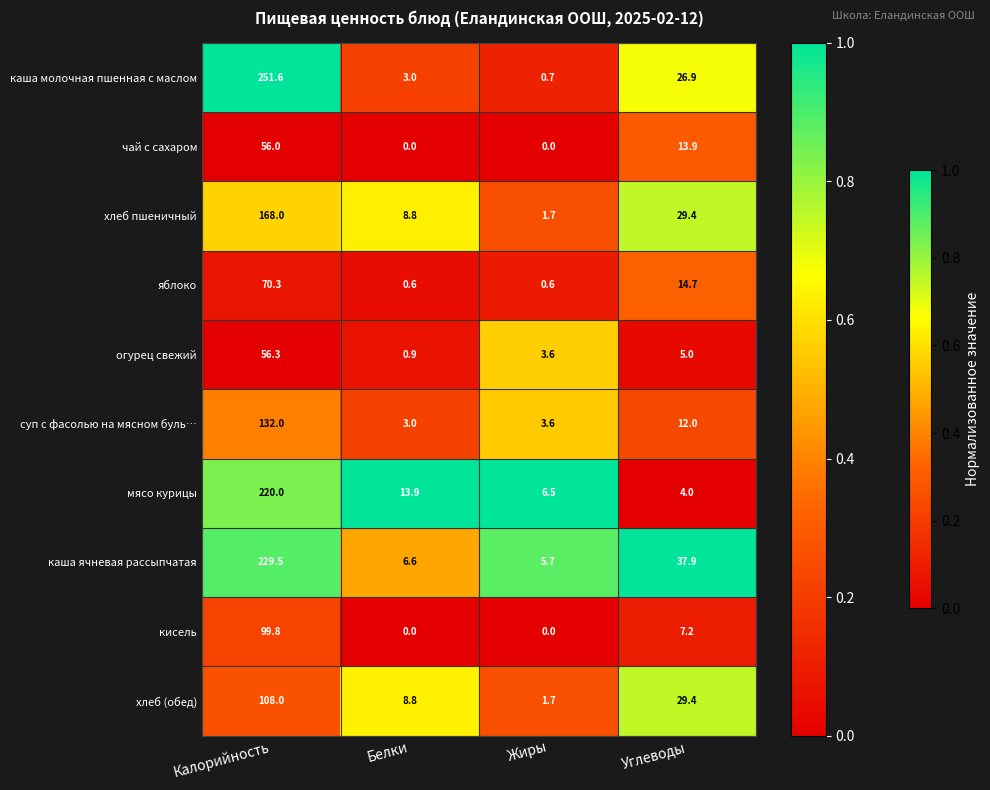

Rank the series at Калорийность from highest to lowest value.

каша молочная пшенная с маслом, каша ячневая рассыпчатая, мясо курицы, хлеб пшеничный, суп с фасолью на мясном буль…, хлеб (обед), кисель, яблоко, огурец свежий, чай с сахаром